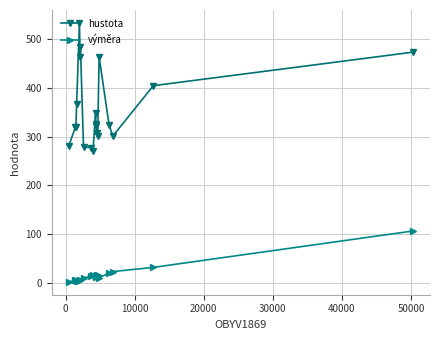

What is the difference between the maximum and minimum values in the hustota series?

264.2